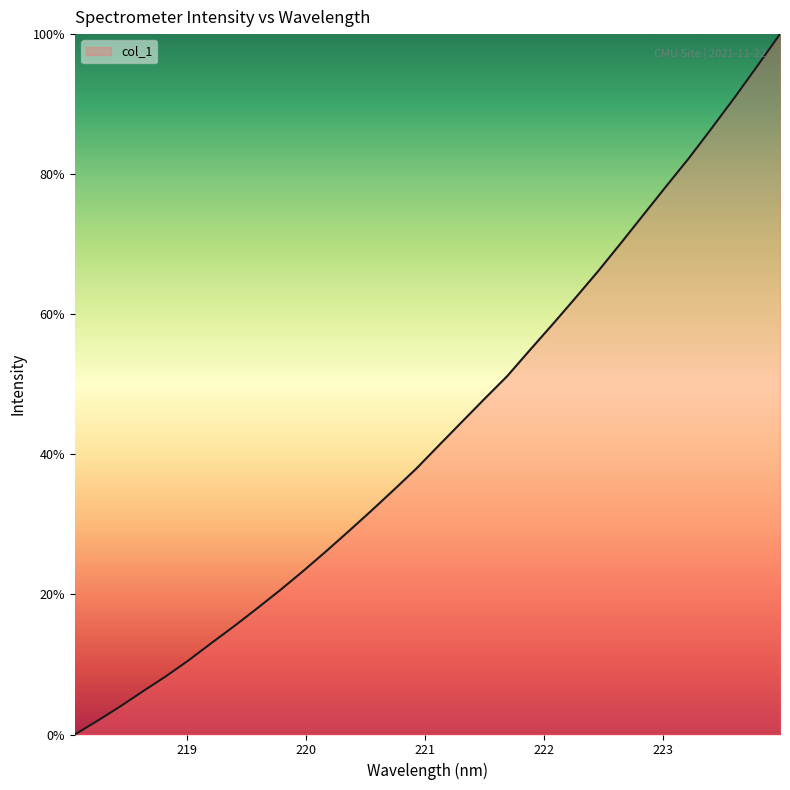

How many lines are shown in the chart?

1